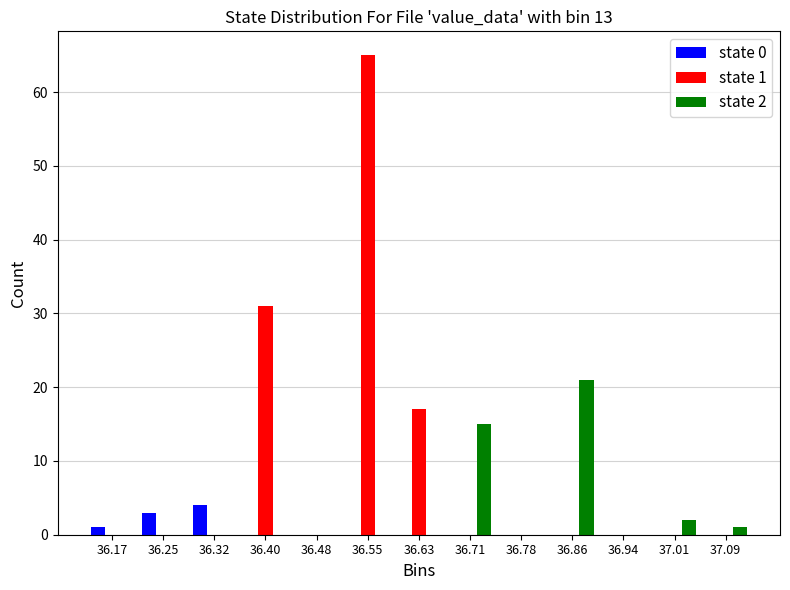

In the state 2 series, which range on the x-axis has the tallest bar?

36.82 to 36.90